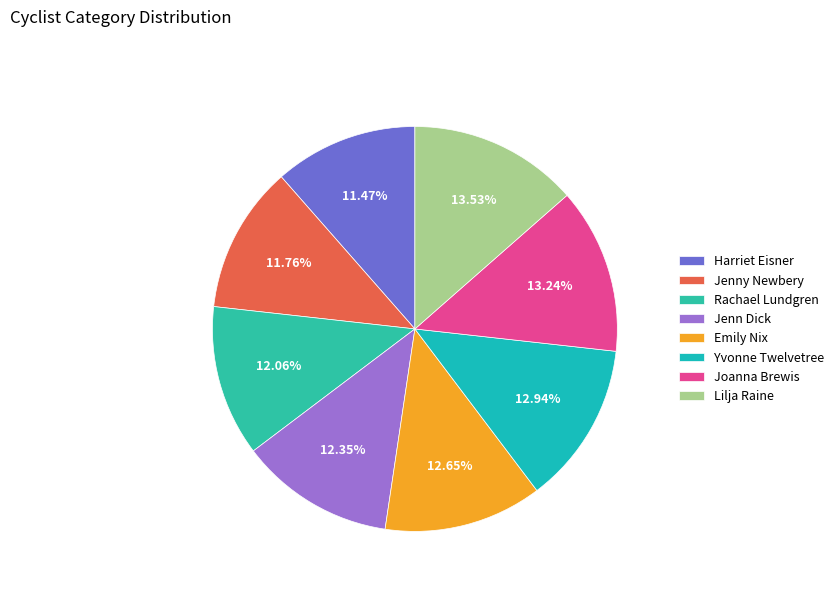

What is the total percentage of Joanna Brewis and Yvonne Twelvetree?

26.2%